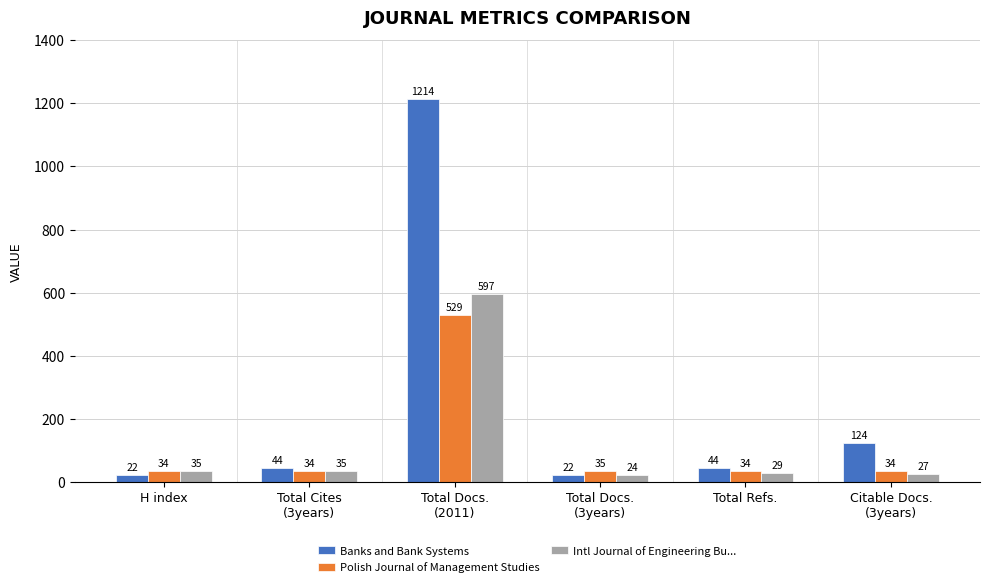

At which label is Polish Journal of Management Studies closest to 281?

Total Docs.
(3years)